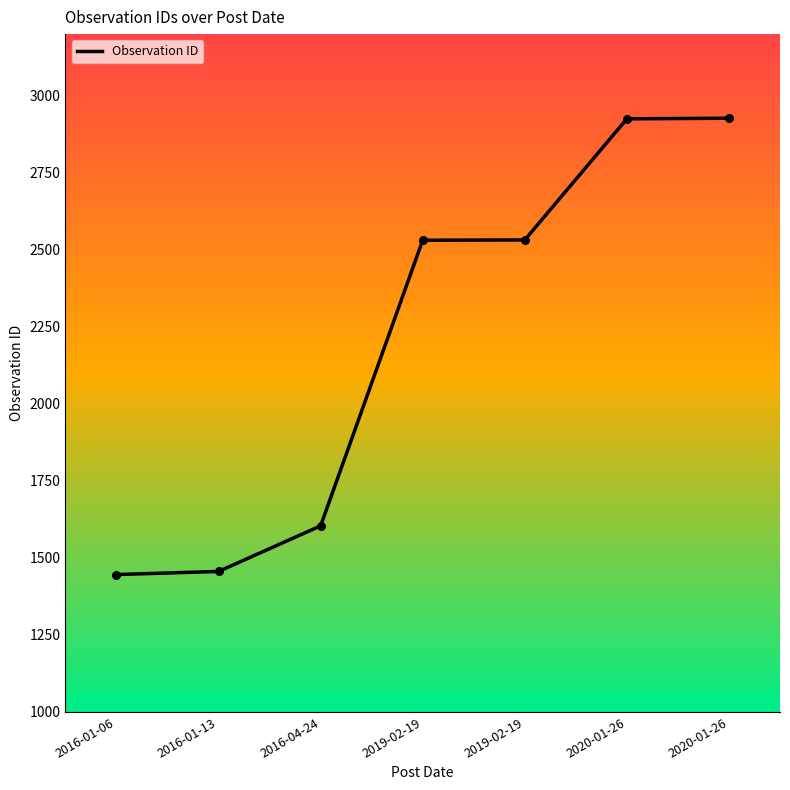

What is the change in value from 2016-01-06 to 2020-01-26?

+1481